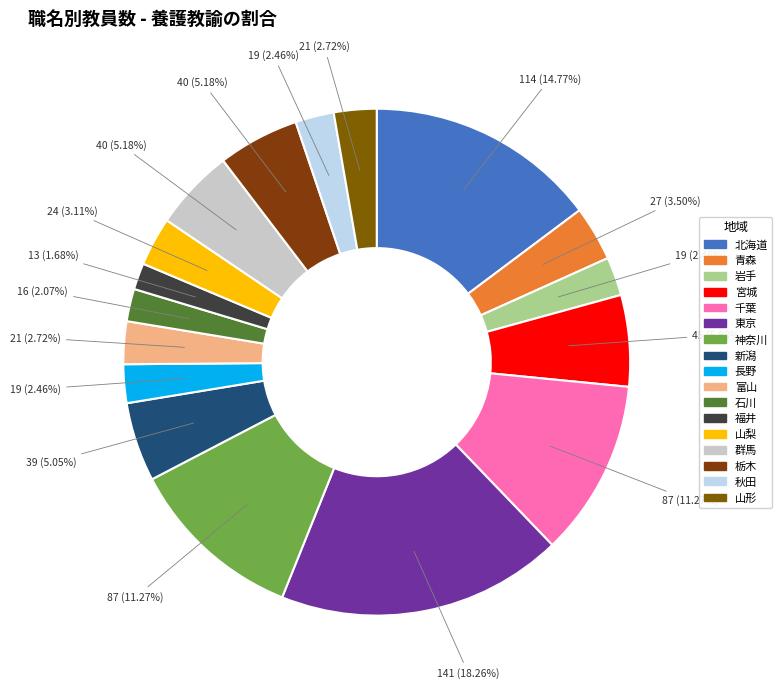

To the nearest percent, what is the average slice percentage?

6%